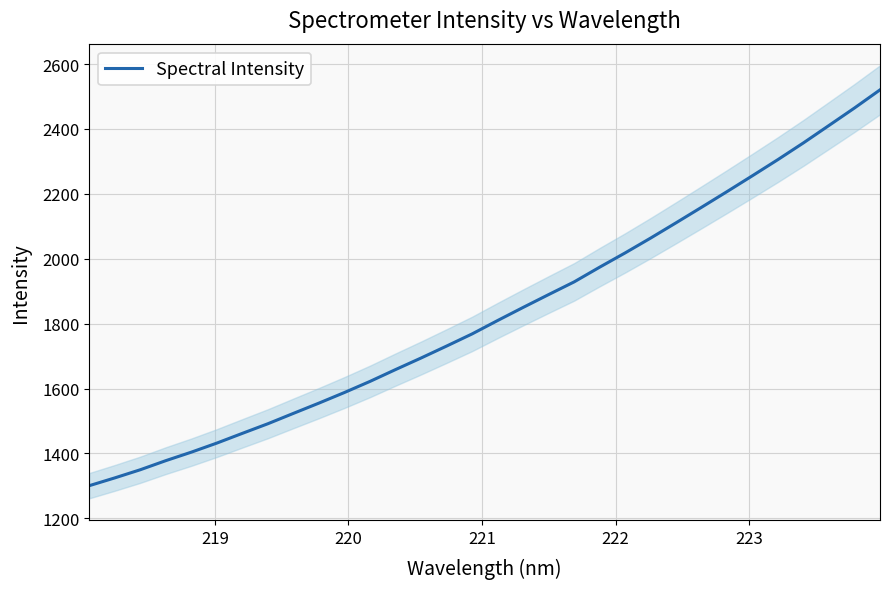

What is the maximum value for Spectral Intensity?

2520.5